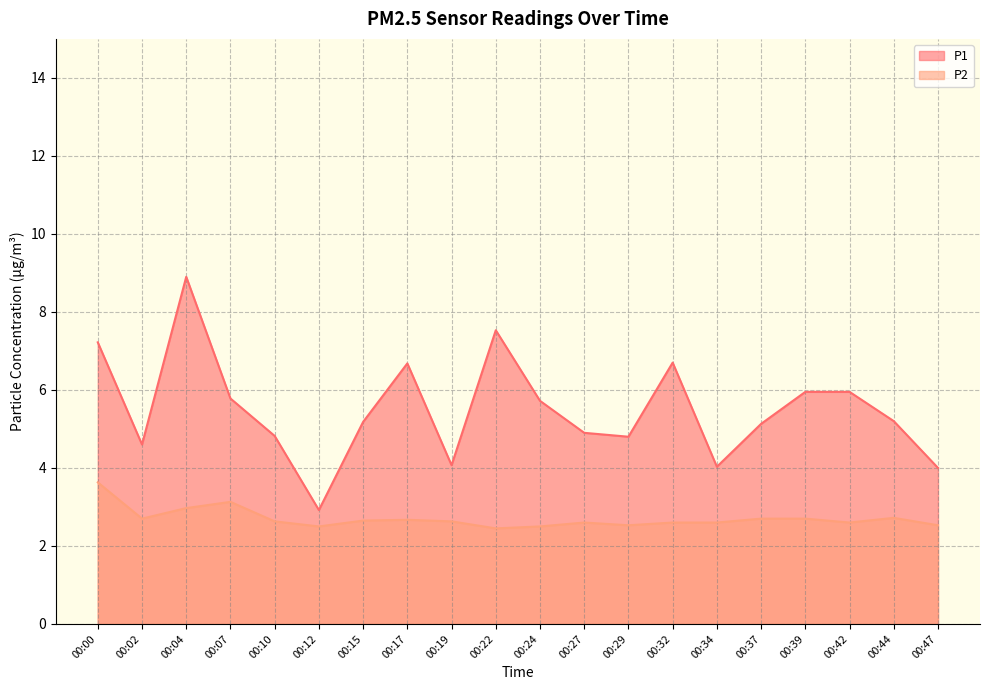

Reading right to left, list all the values displayed in this chart.

P1: 00:47=4.0	00:44=5.2	00:42=6.0	00:39=6.0	00:37=5.1	00:34=4.0	00:32=6.7	00:29=4.8	00:27=4.9	00:24=5.7	00:22=7.5	00:19=4.1	00:17=6.7	00:15=5.2	00:12=2.9	00:10=4.8	00:07=5.8	00:04=8.9	00:02=4.6	00:00=7.2
P2: 00:47=2.5	00:44=2.7	00:42=2.6	00:39=2.7	00:37=2.7	00:34=2.6	00:32=2.6	00:29=2.5	00:27=2.6	00:24=2.5	00:22=2.5	00:19=2.6	00:17=2.7	00:15=2.6	00:12=2.5	00:10=2.6	00:07=3.1	00:04=3.0	00:02=2.7	00:00=3.6